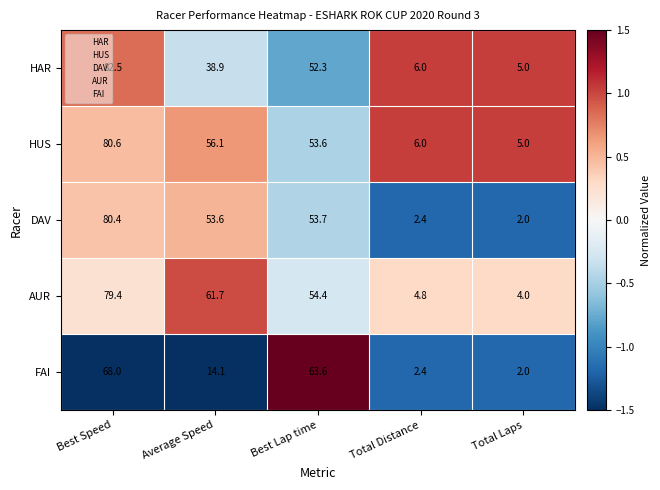

Which series has the widest spread of values?

DAV